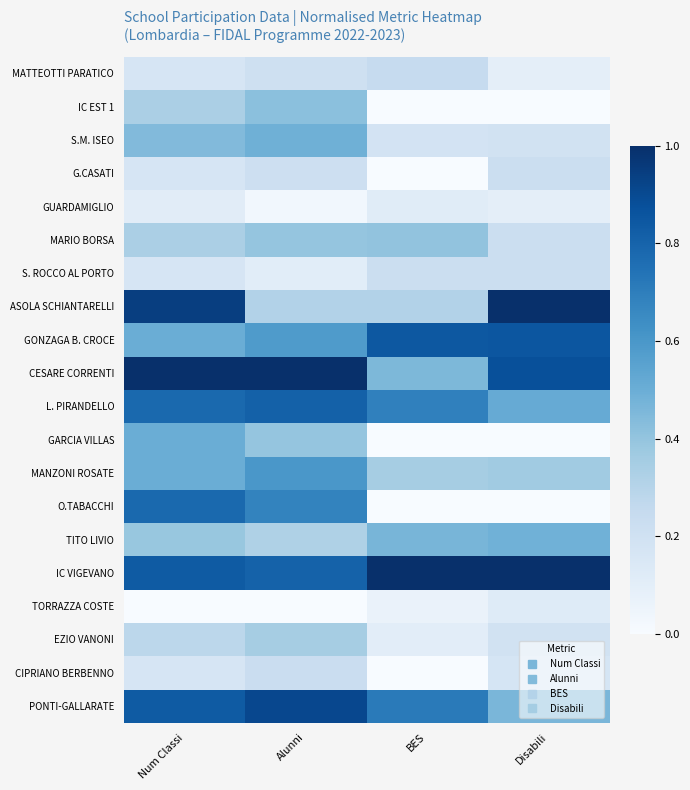

What is the spread (max minus min) of values at BES?

1.0